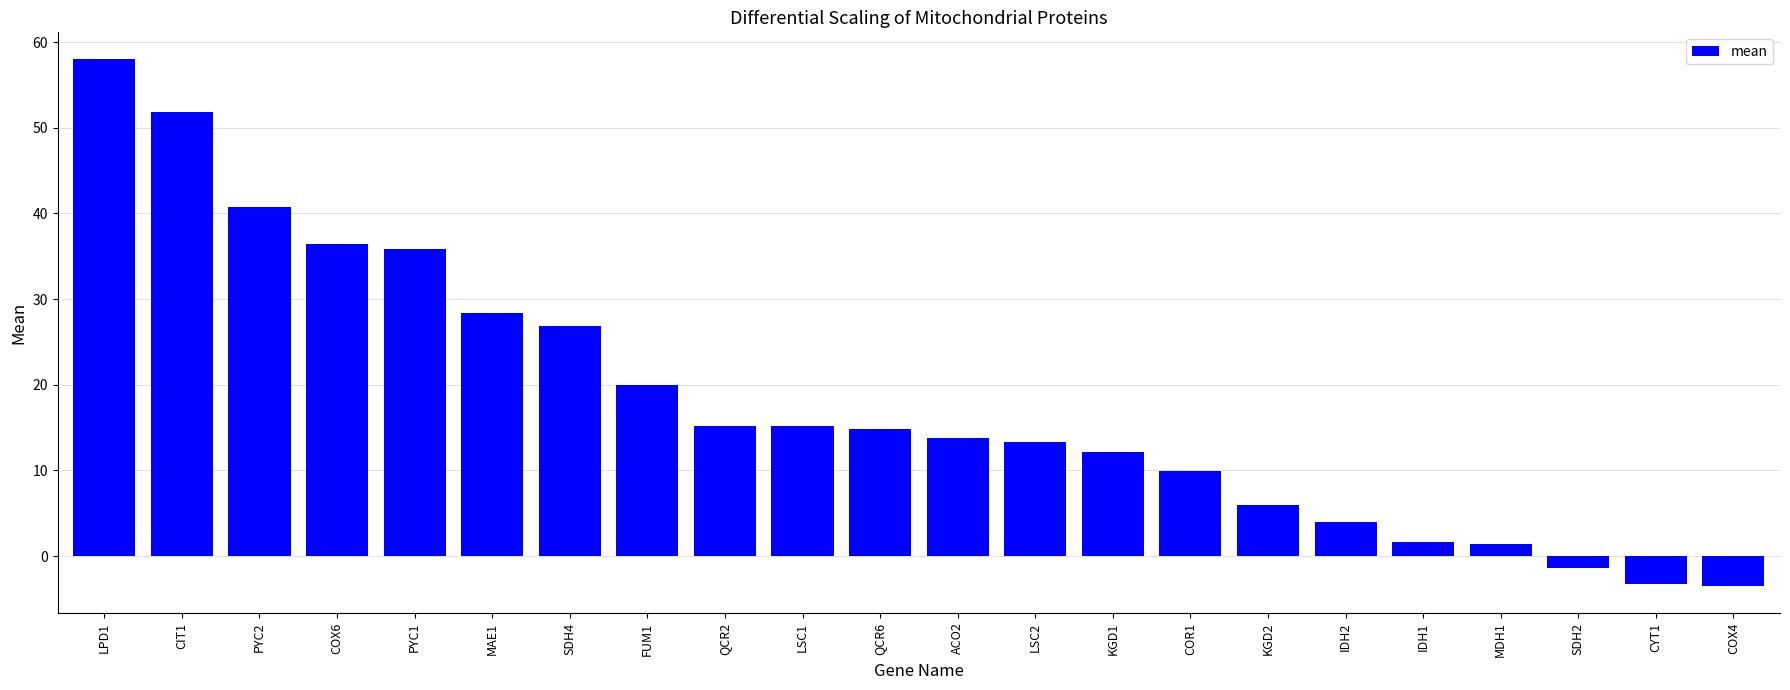

How many series are shown in this chart?

1